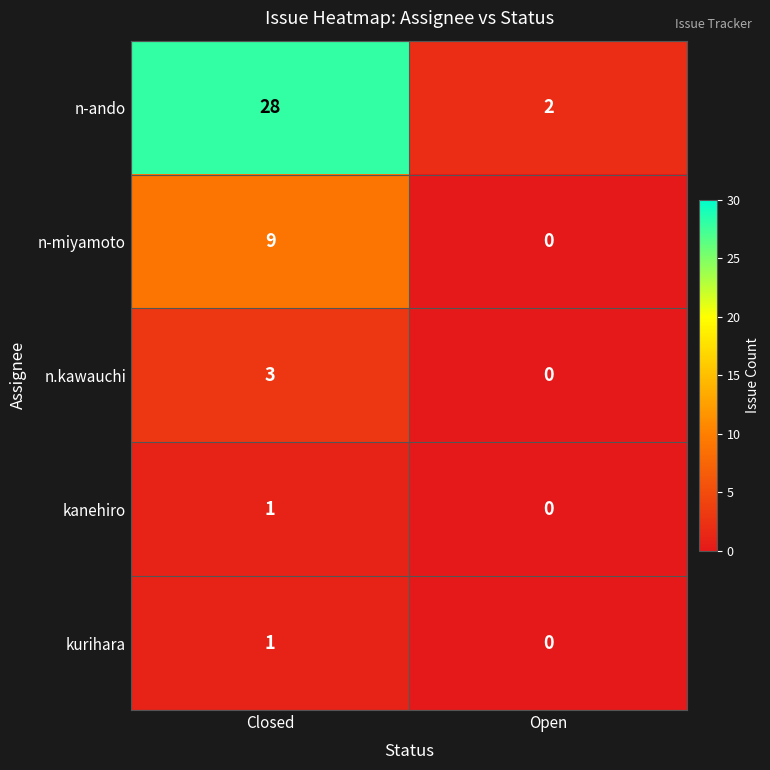

At which label is n.kawauchi closest to 1?

Open